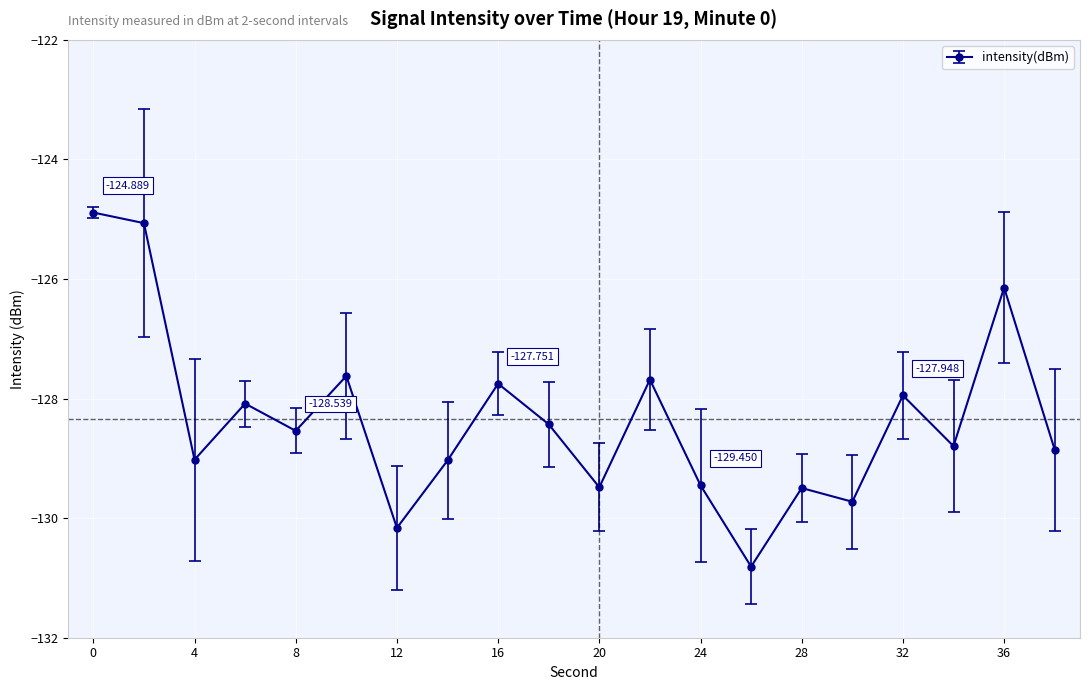

True or false: there are more than 2 points higher than both neighbors.

True